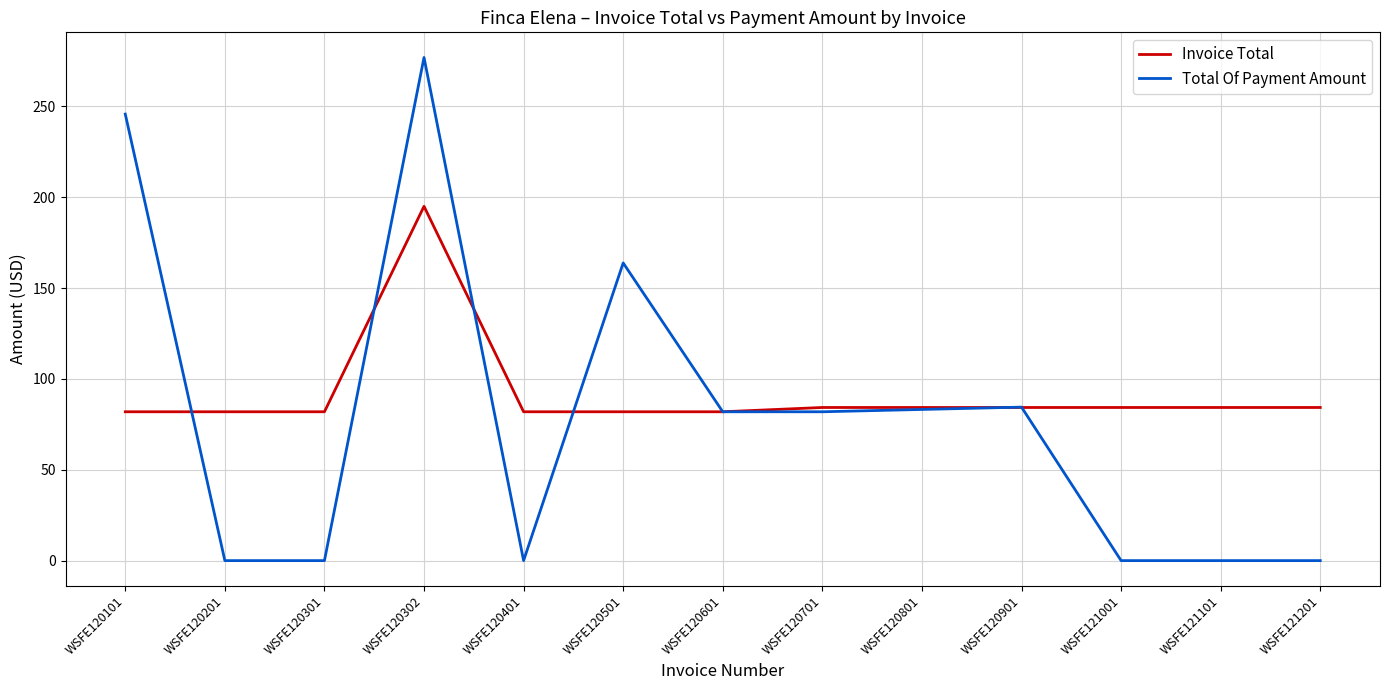

What is the greatest value displayed?

276.9